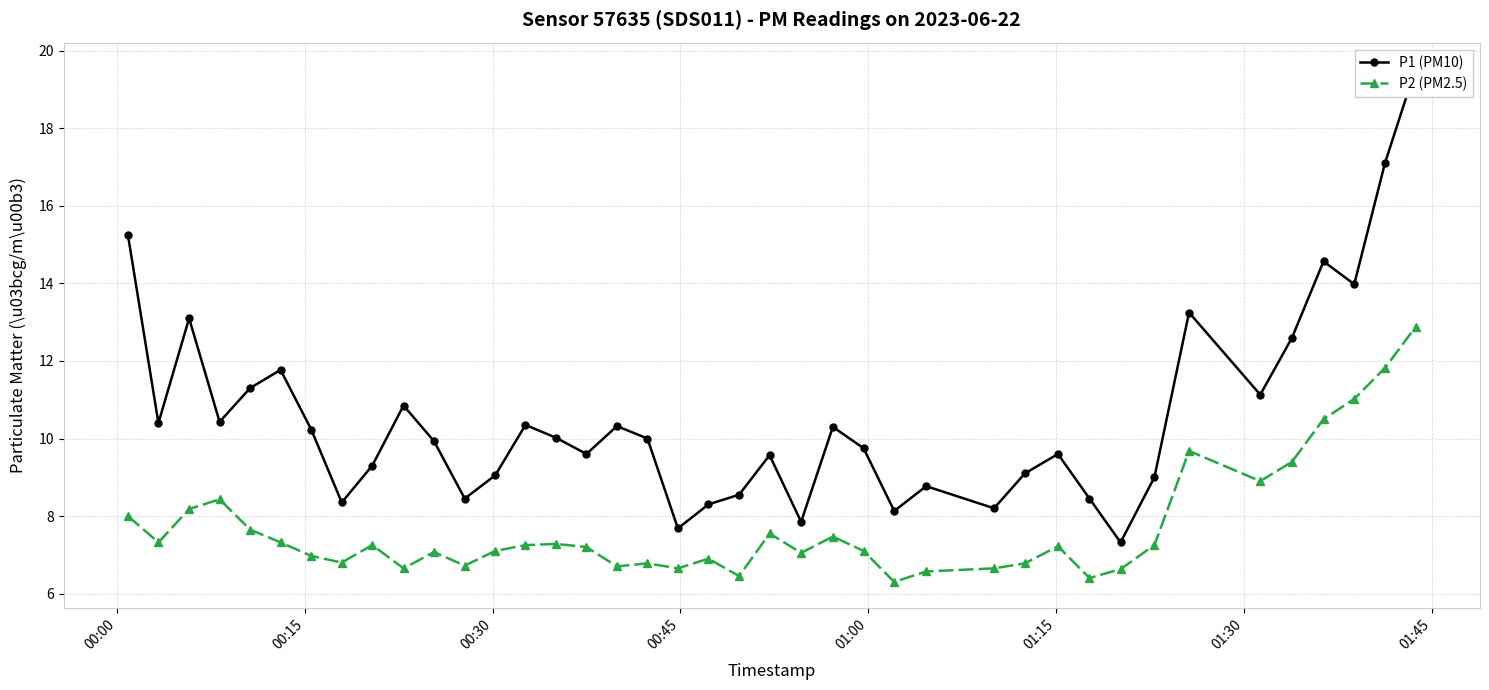

What is the value of the P2 (PM2.5) point at the 12th from the left?

6.7